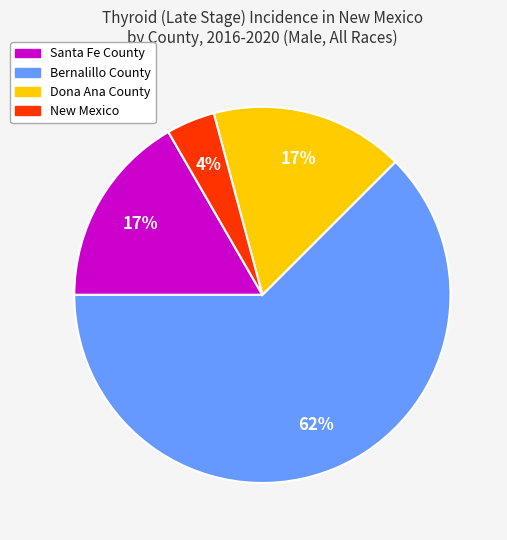

Is there a majority slice in this chart?

Yes